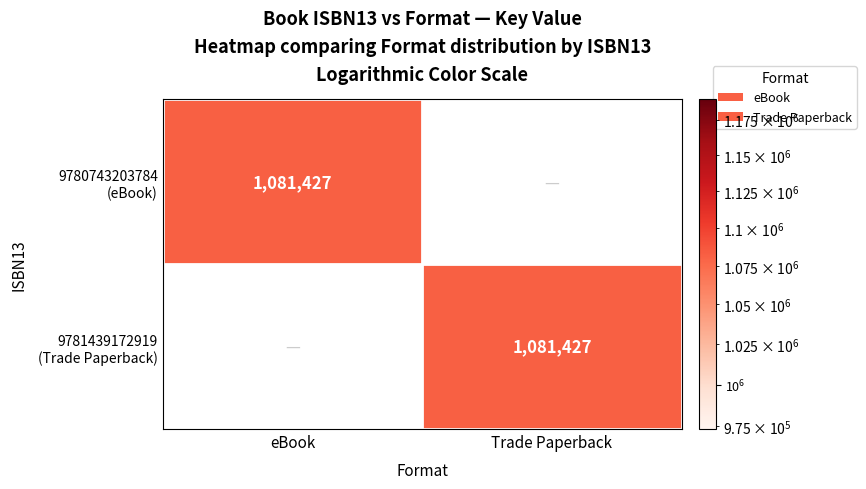

True or false: 9780743203784 (eBook) has a value of 350060 at Trade Paperback.

False